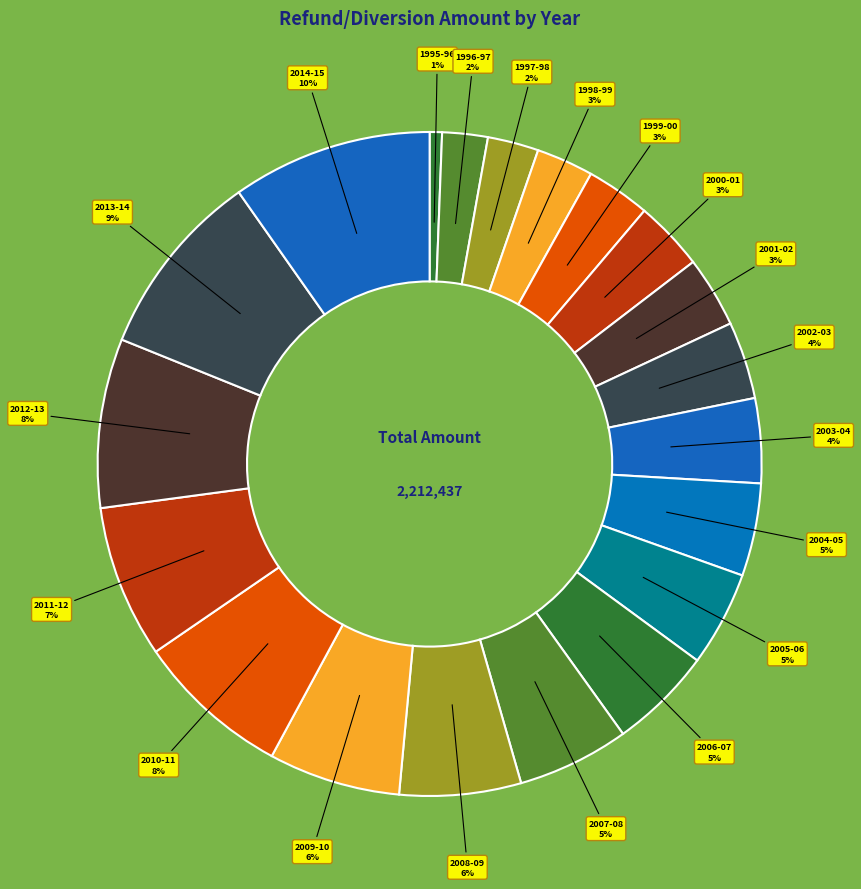

To the nearest percent, what portion does 2004-05 represent?

5%